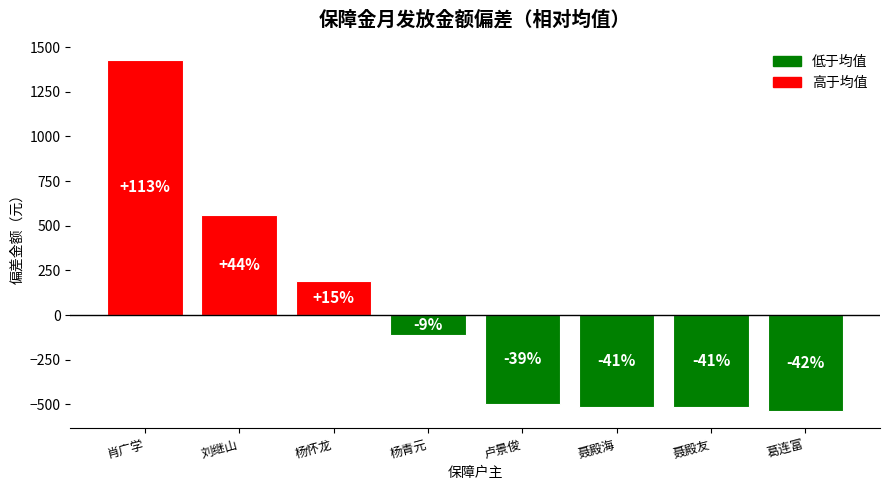

Where is the data nearest to the value 445?

刘继山